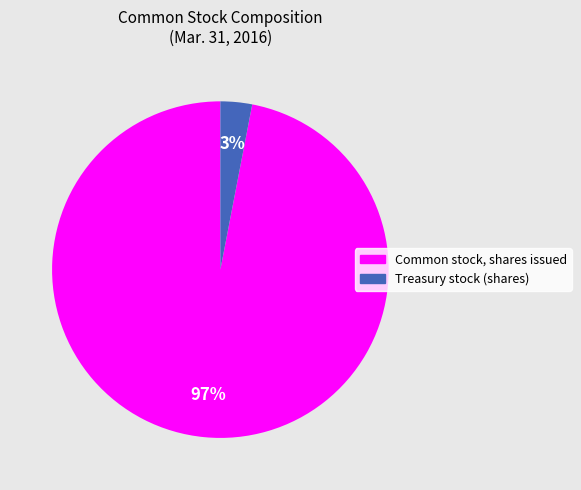

What is the largest slice in the pie chart?

Common stock, shares issued